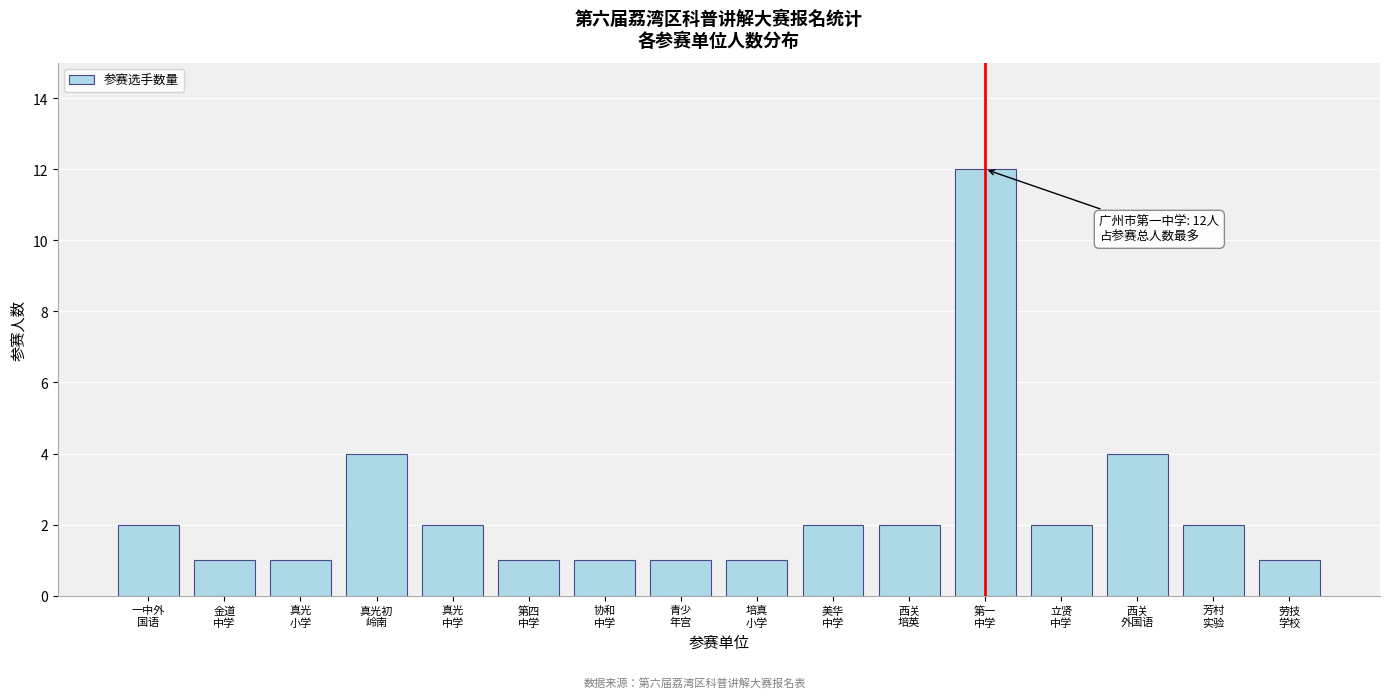

Reading left to right, extract all data points from this chart.

2	1	1	4	2	1	1	1	1	2	2	12	2	4	2	1